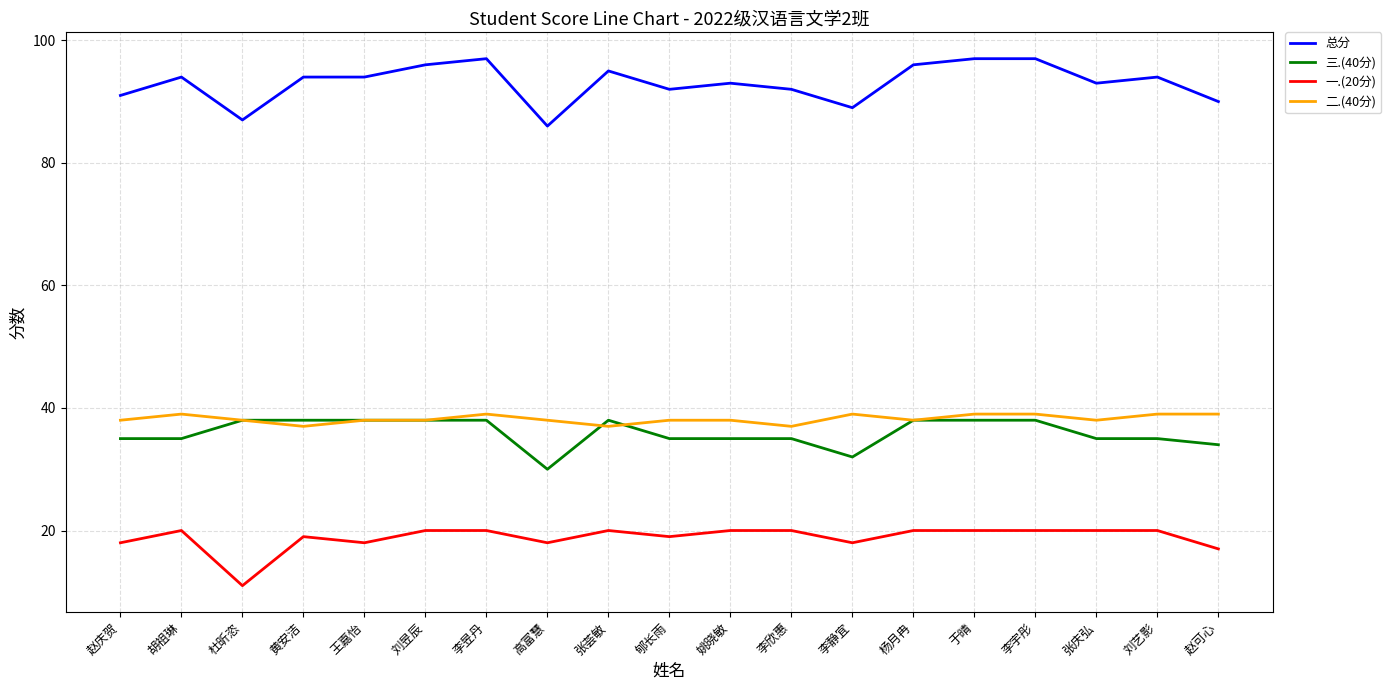

What is the spread (max minus min) of values at 张荟敏?

75